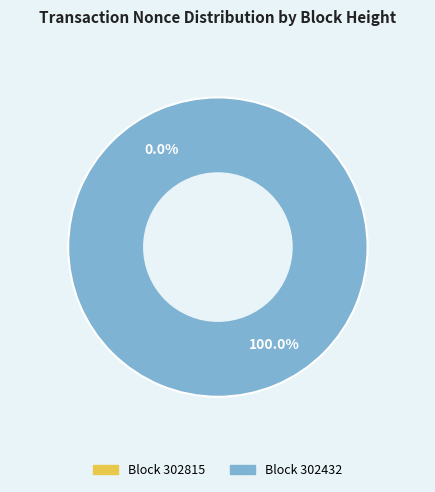

The 302432 slice represents 100% of the pie. True or false?

True